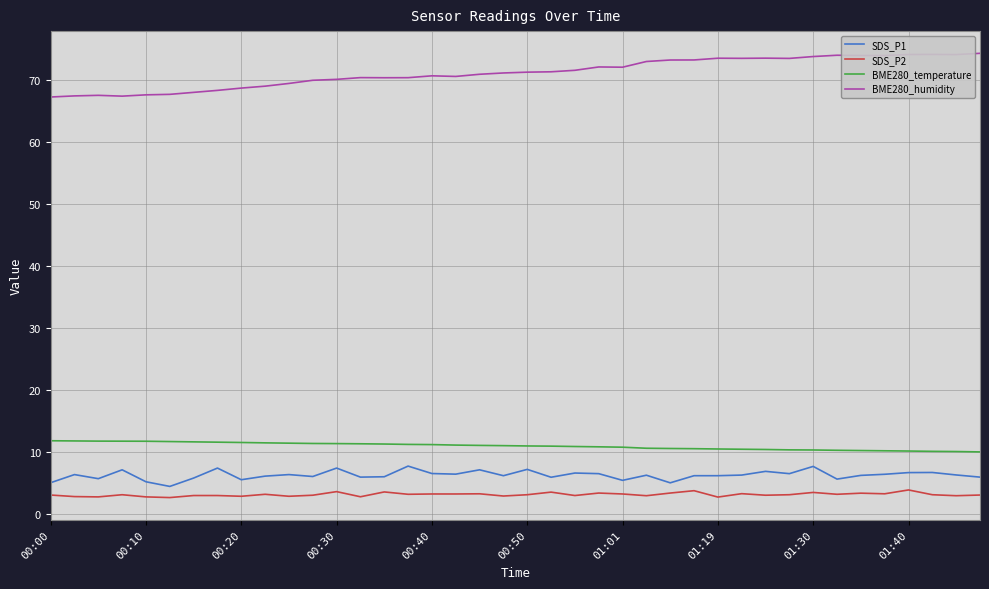

True or false: SDS_P2 and SDS_P1 cross at least once.

False